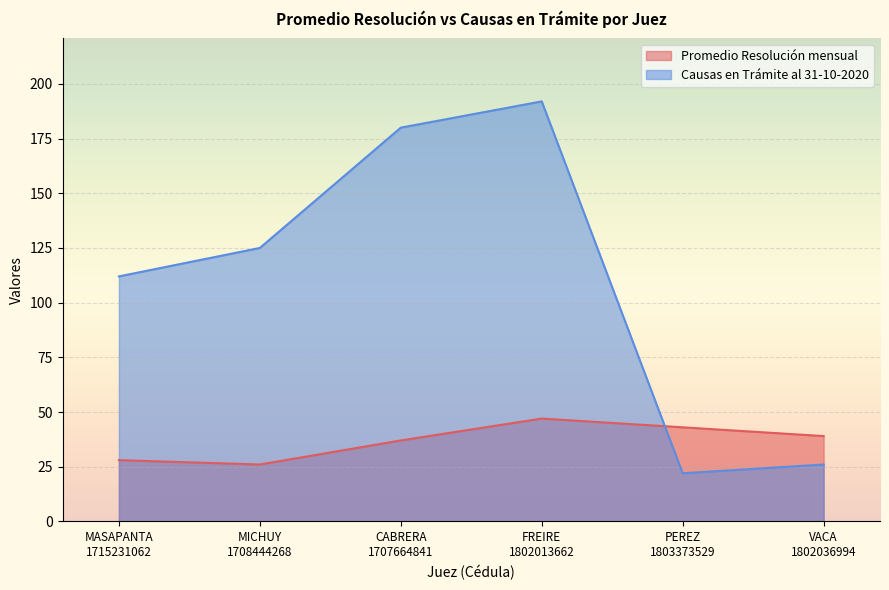

Reading right to left, transcribe all the data shown in this chart.

Promedio Resolución mensual: 39	43	47	37	26	28
Causas en Trámite al 31-10-2020: 26	22	192	180	125	112